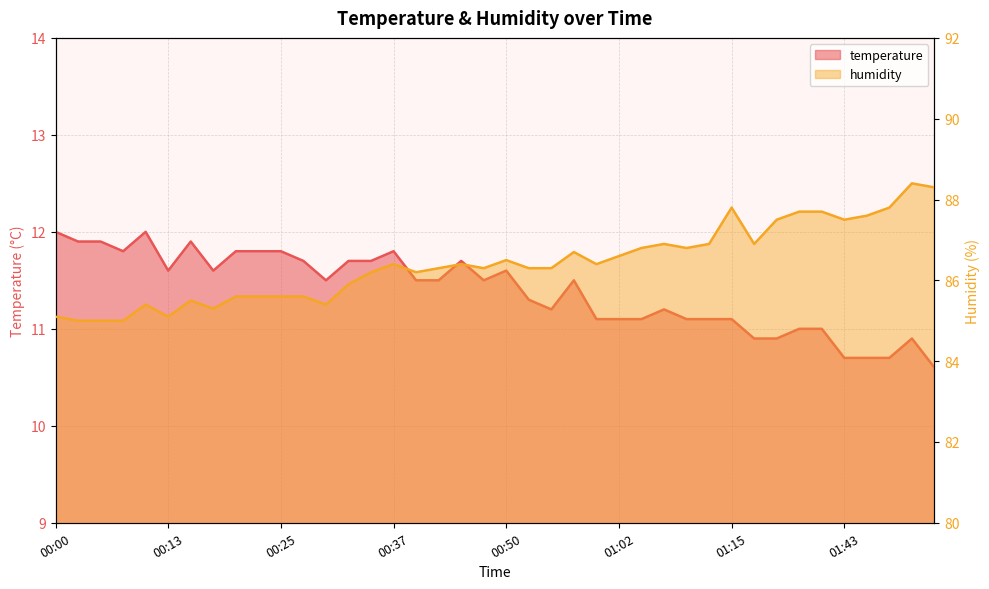

How many lines are shown in the chart?

2